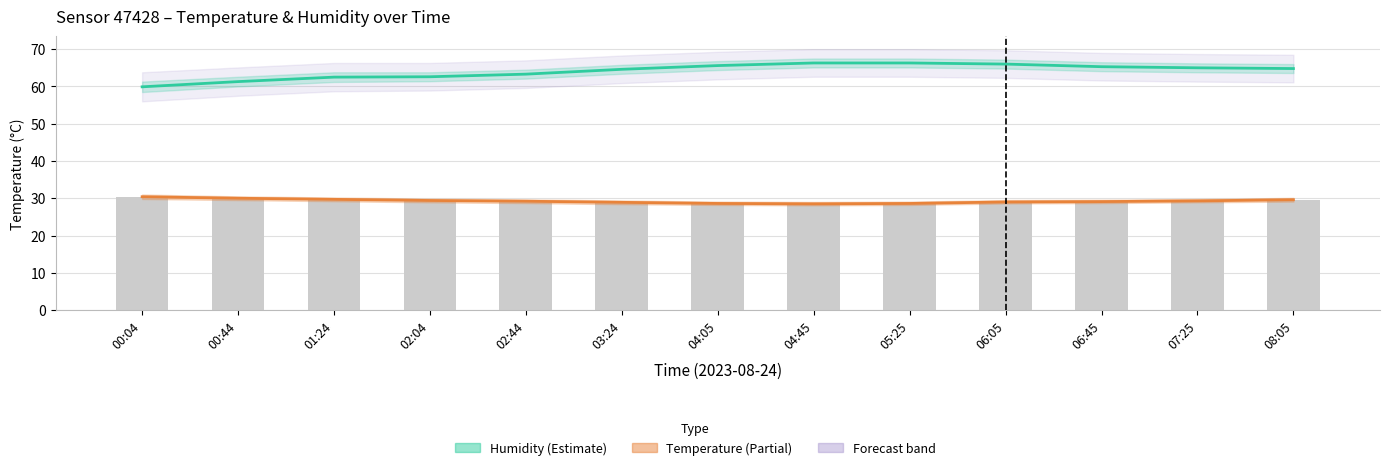

Are the bars horizontal?

No